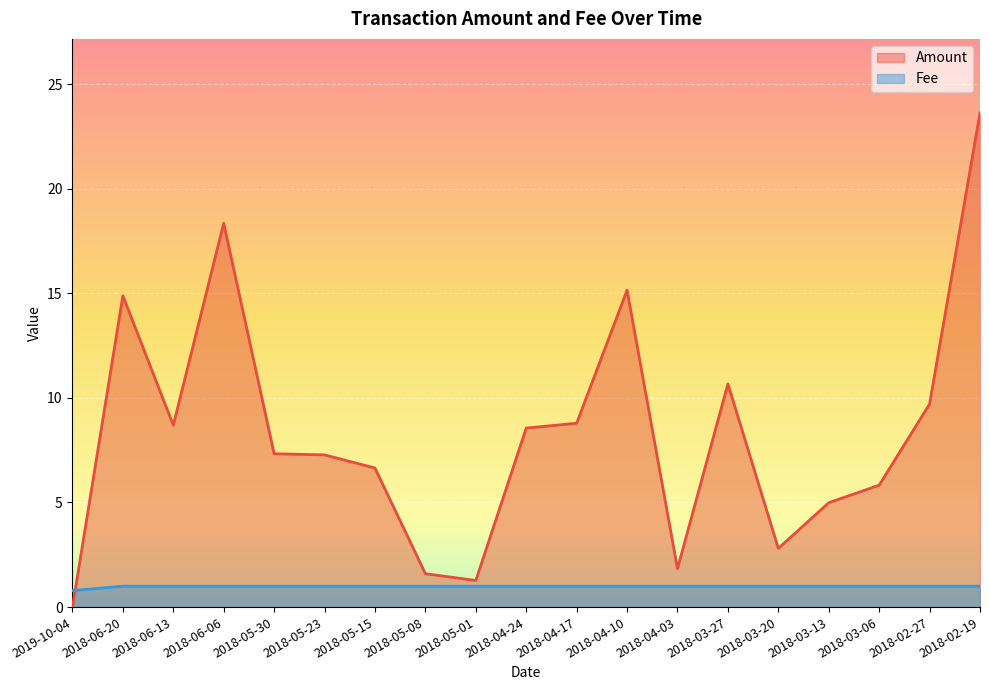

What is the greatest value displayed?

23.6